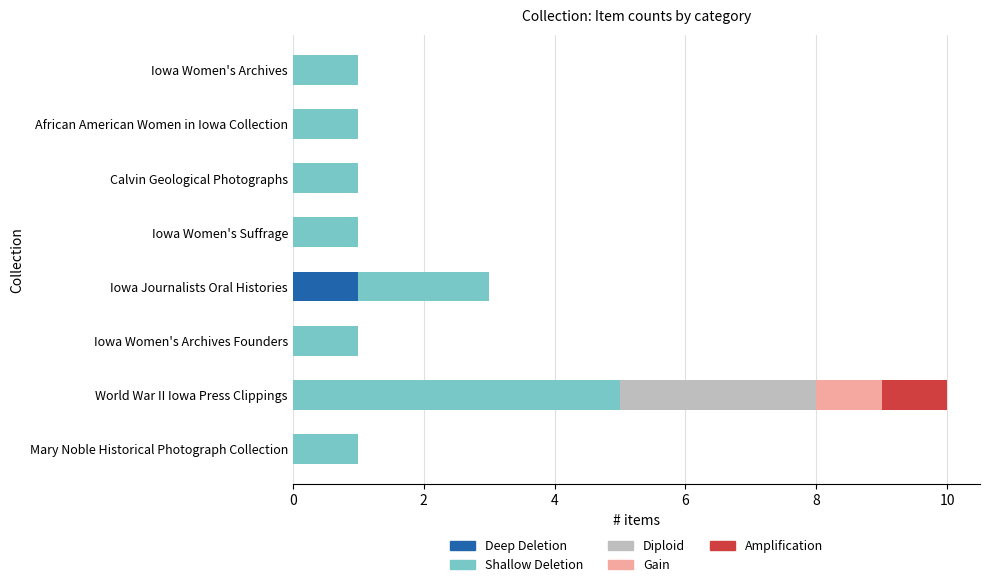

Is it true that Deep Deletion equals -1 at World War II Iowa Press Clippings?

False